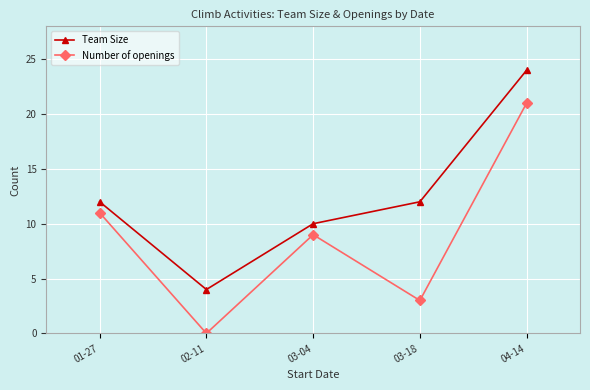

Reading left to right, list all the values displayed in this chart.

Team Size: 01-27=12	02-11=4	03-04=10	03-18=12	04-14=24
Number of openings: 01-27=11	02-11=0	03-04=9	03-18=3	04-14=21